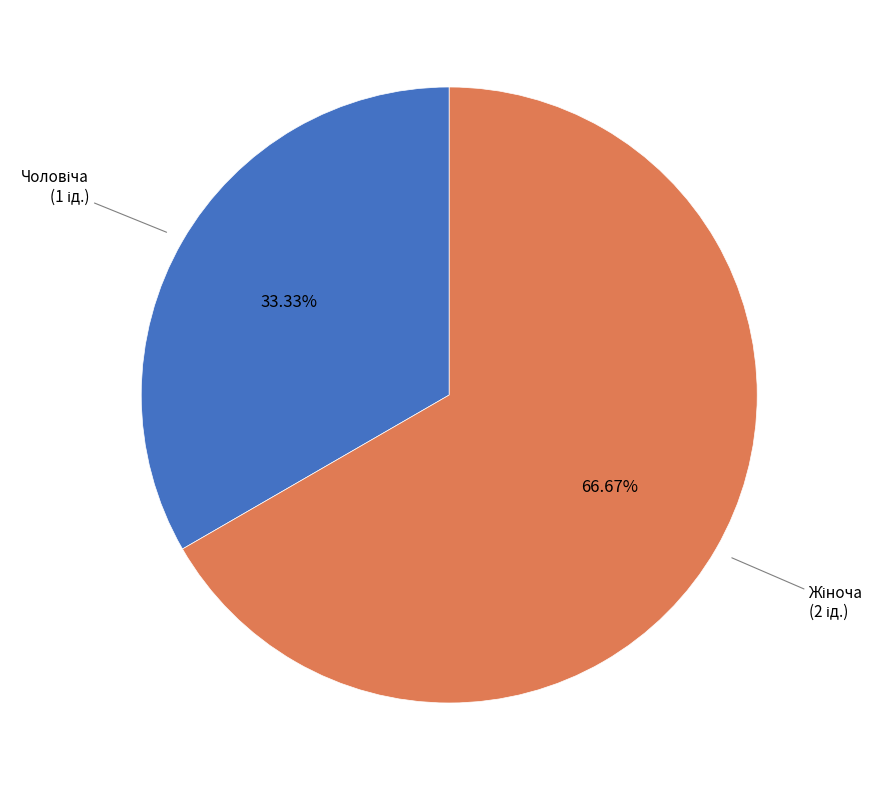

Does any single category account for the majority?

Yes